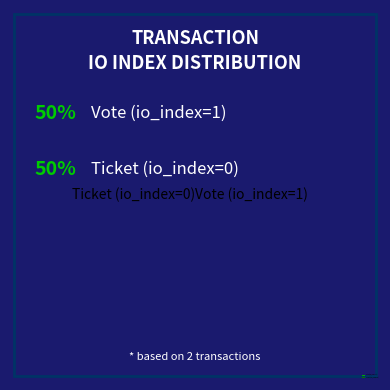

Combined, what portion of the pie is Ticket (io_index=0) and Vote (io_index=1)?

100.0%